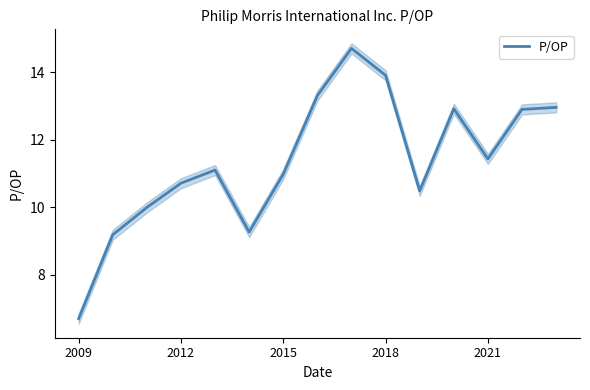

How many data points are less than 11?

7